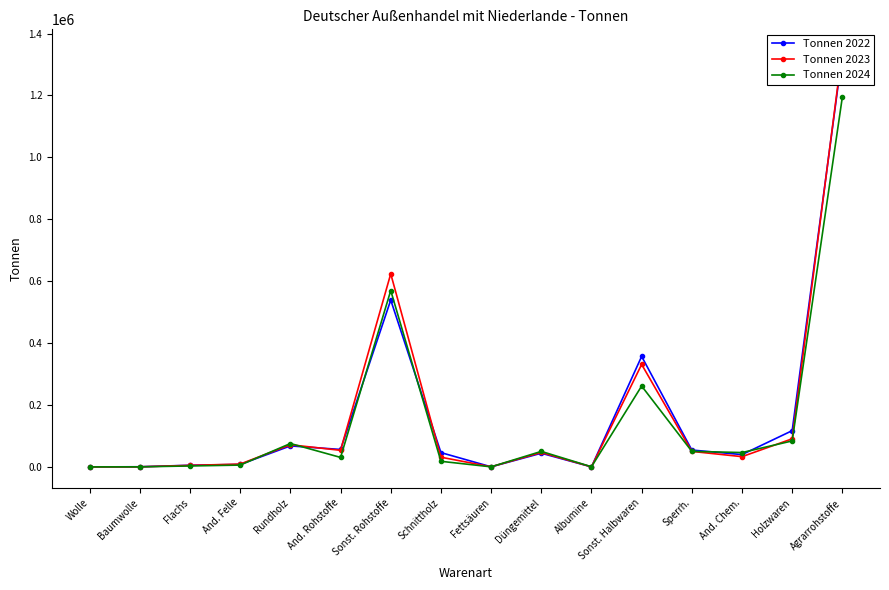

What is the value of the Tonnen 2022 point at the 12th from the left?

357006.6